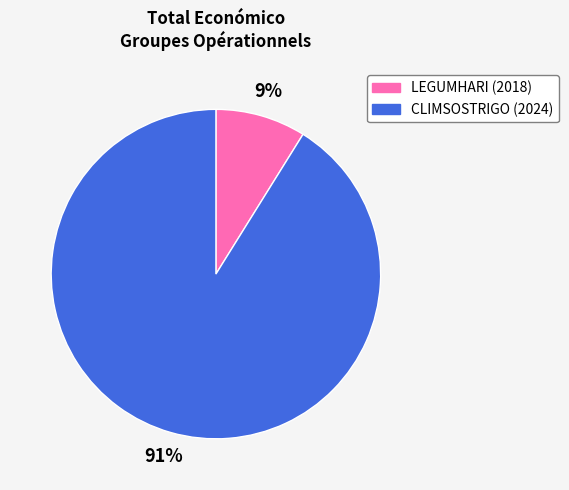

Which has a higher value, CLIMSOSTRIGO (2024) or LEGUMHARI (2018)?

CLIMSOSTRIGO (2024)